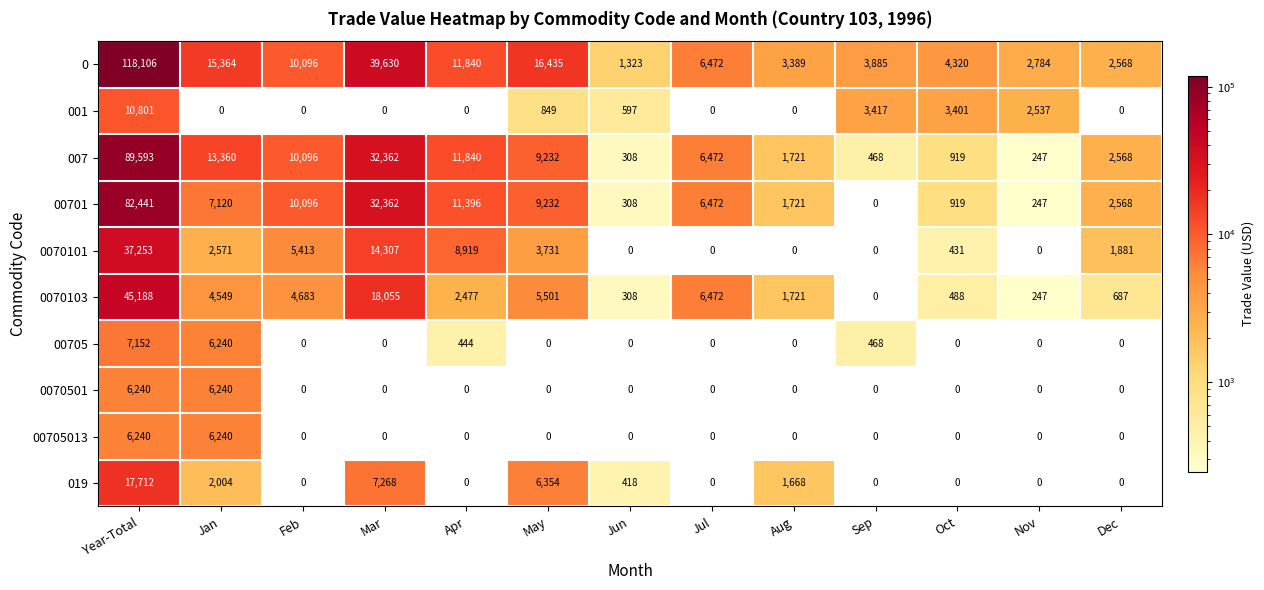

What is the highest value of the 0070501 series?

6240